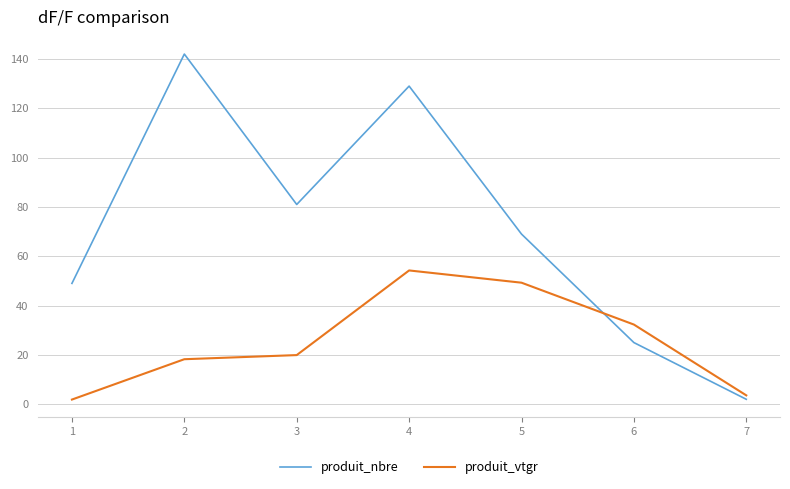

Where does the produit_nbre series first go above 69?

2